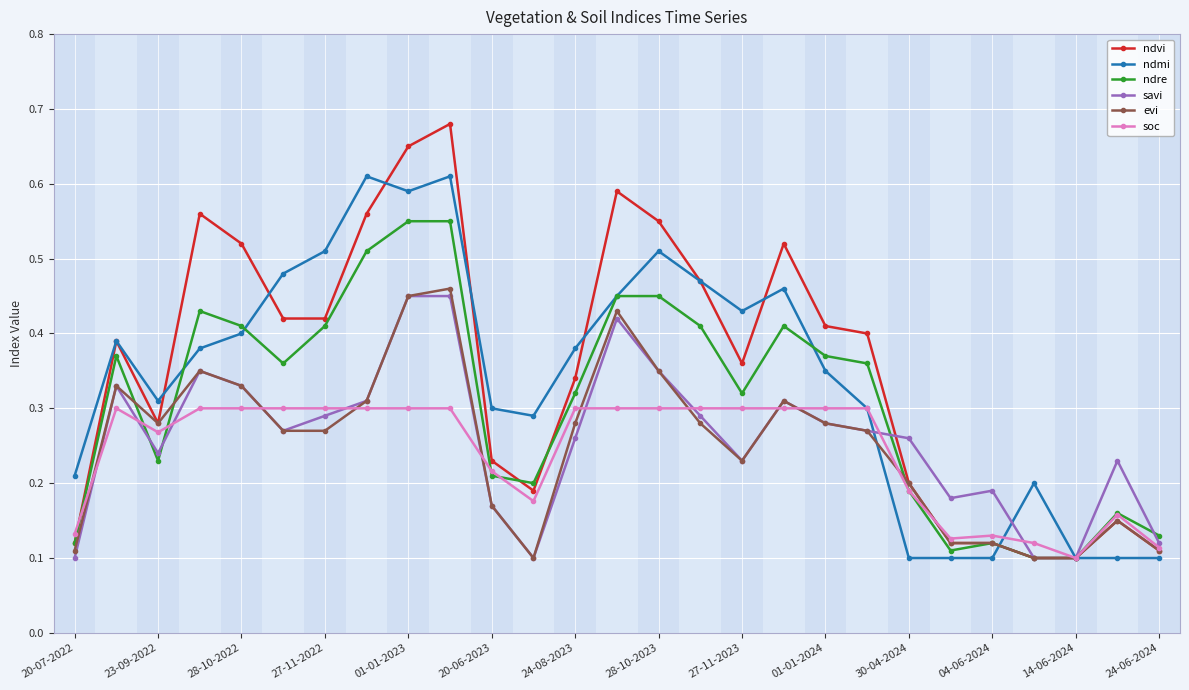

Count the savi values in the range 0 to 1.

27